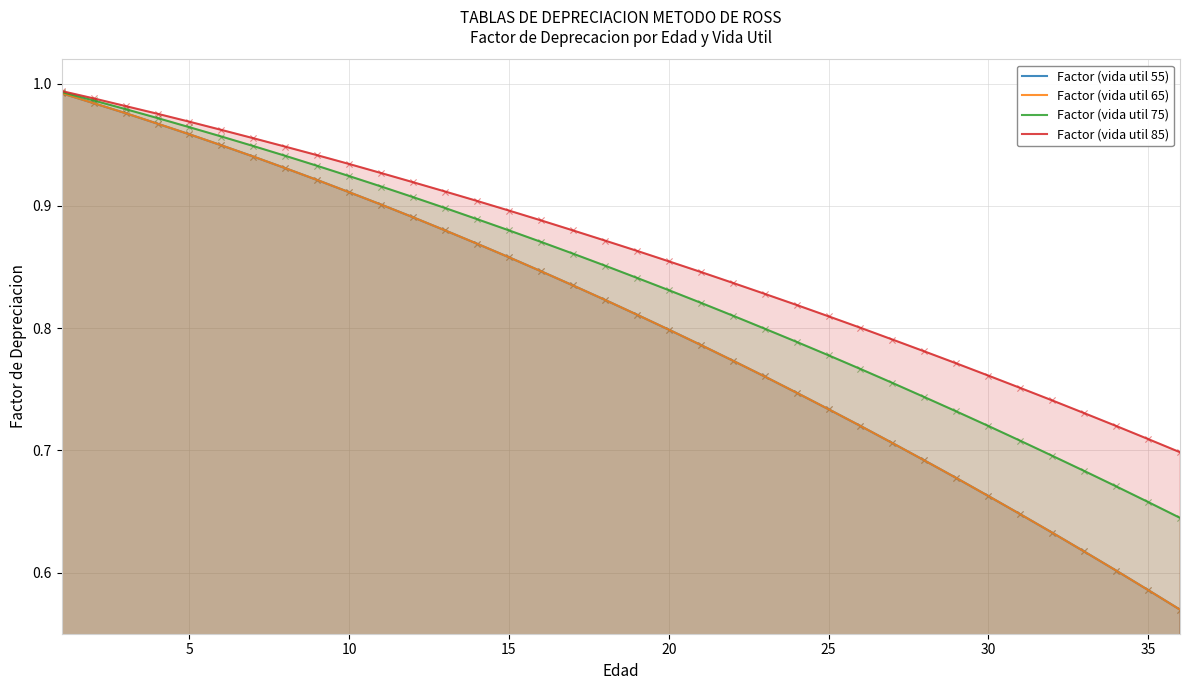

Which series has the largest Y range (max minus min)?

Factor (vida util 55)